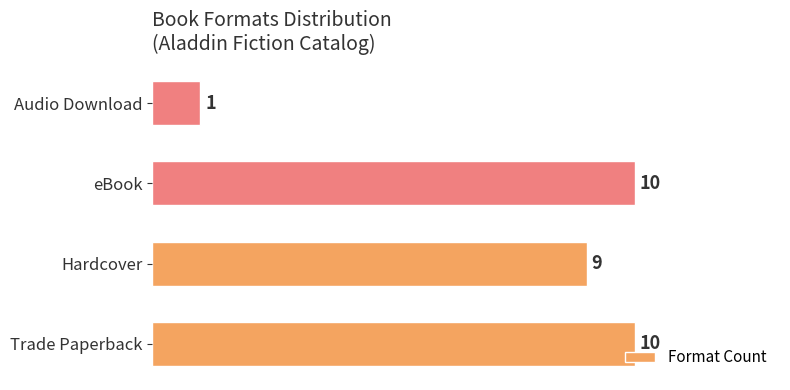

True or false: the data shows 10 at eBook.

True